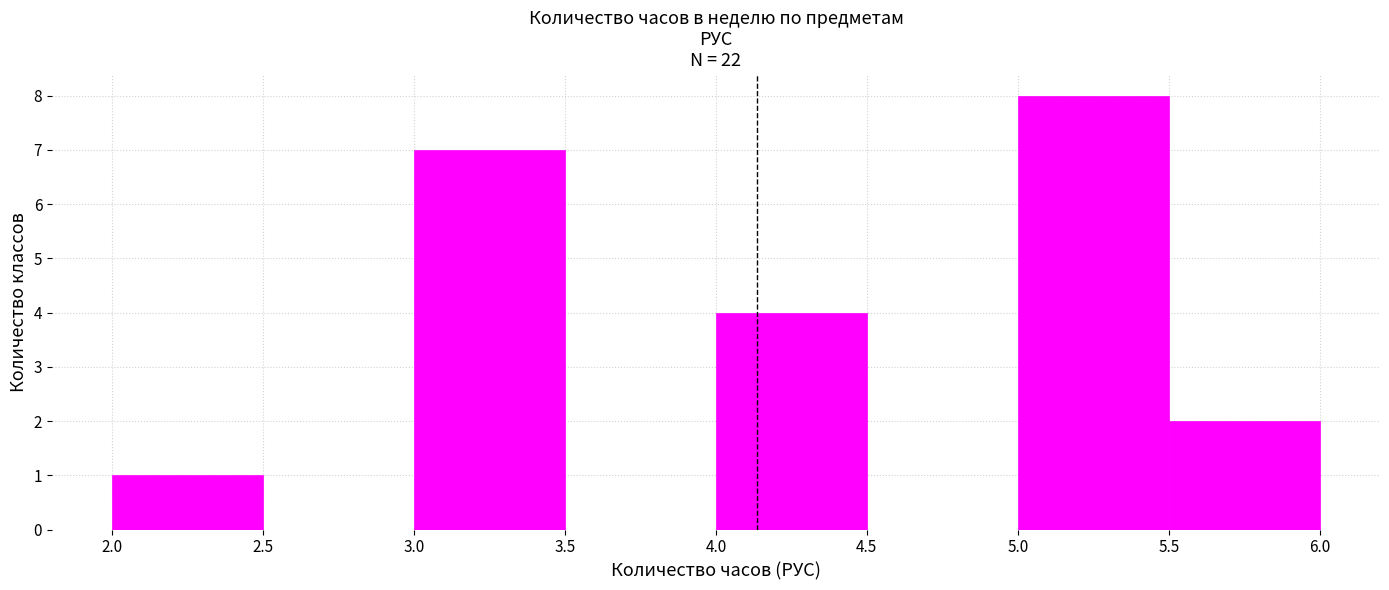

Reading left to right, list every bar in this chart as the range it spans on the x-axis followed by its height. The values are not printed on the chart, so give them approximately, as read against the axis.

2.0 to 2.5: 1
2.5 to 3.0: 0
3.0 to 3.5: 7
3.5 to 4.0: 0
4.0 to 4.5: 4
4.5 to 5.0: 0
5.0 to 5.5: 8
5.5 to 6.0: 2